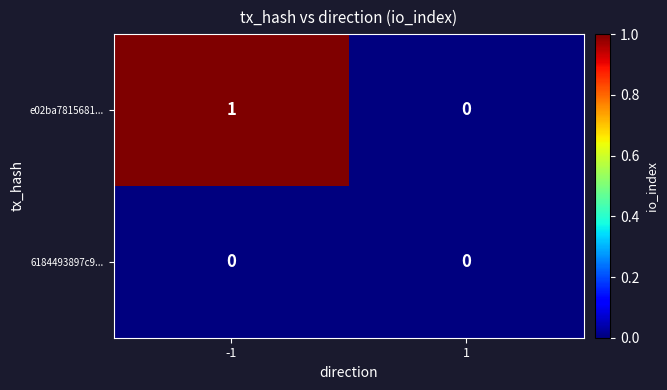

Reading left to right, extract all data points from this chart.

e02ba7815681...: -1=1	1=0
6184493897c9...: -1=0	1=0